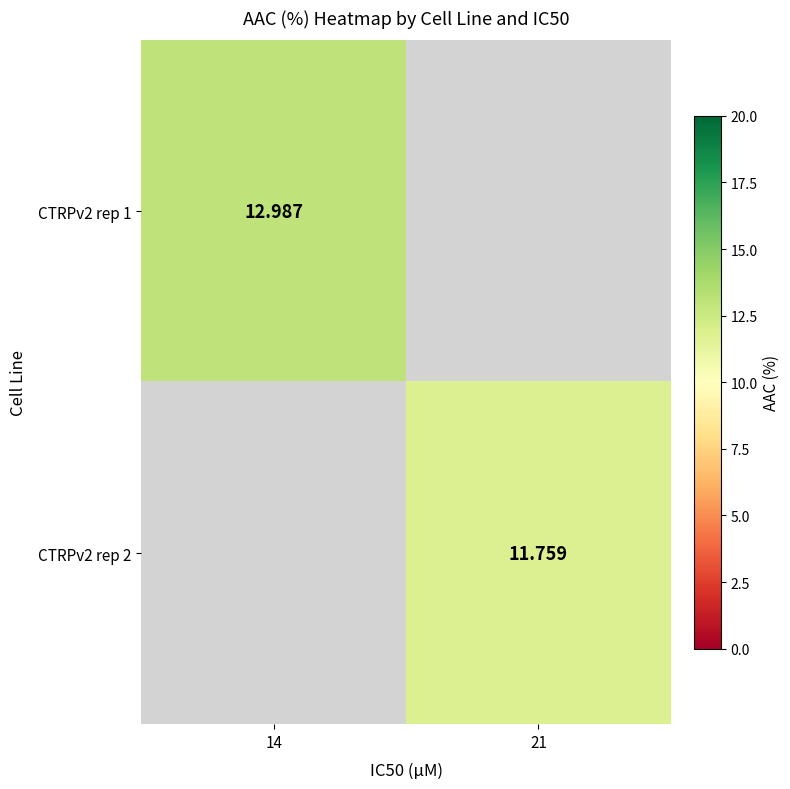

Is the value of CTRPv2 rep 2 at 21 greater than the value of CTRPv2 rep 1 at 14?

No